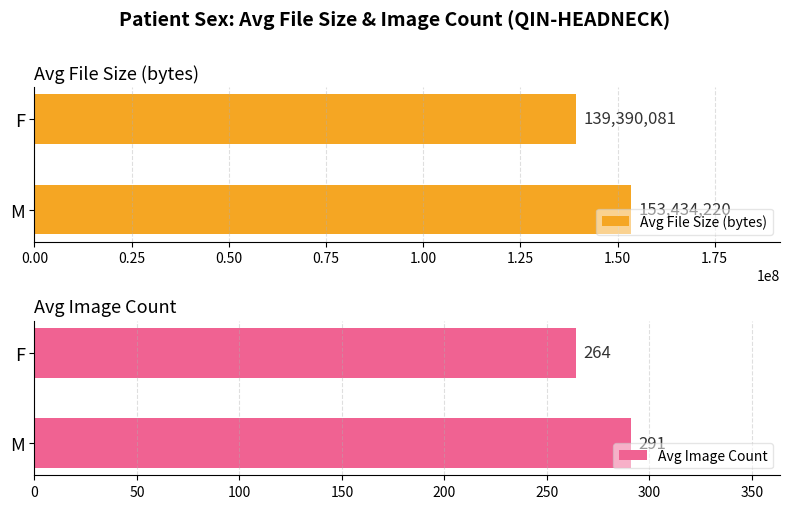

List the series in order of their peak value, highest first.

Avg File Size (bytes), Avg Image Count